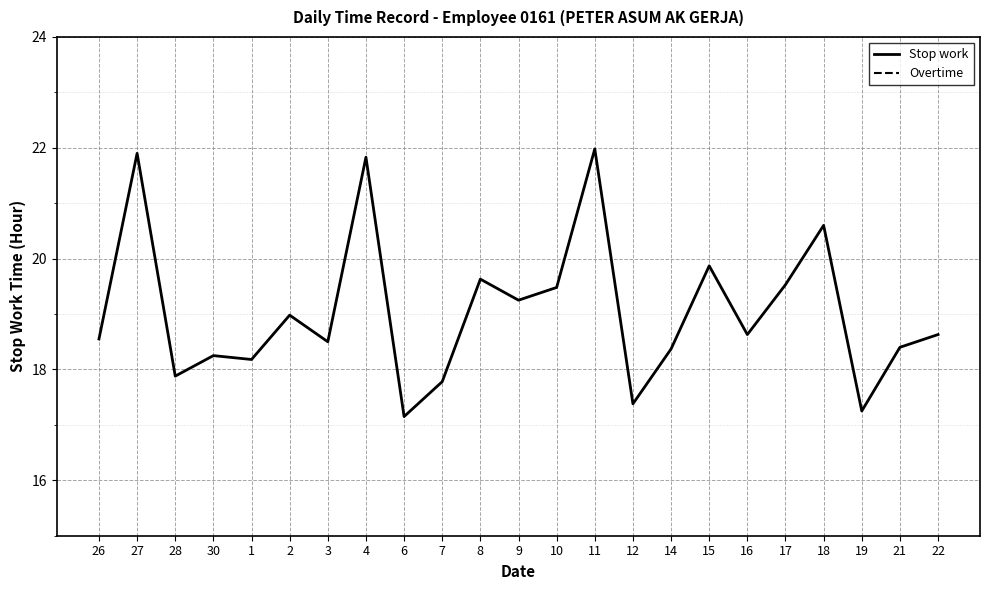

Which series has the largest total across all categories?

Stop work